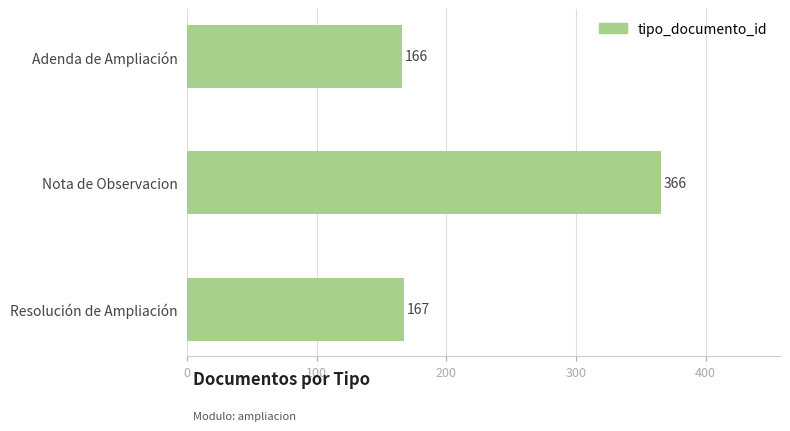

The value at Adenda de Ampliación is 166. True or false?

True